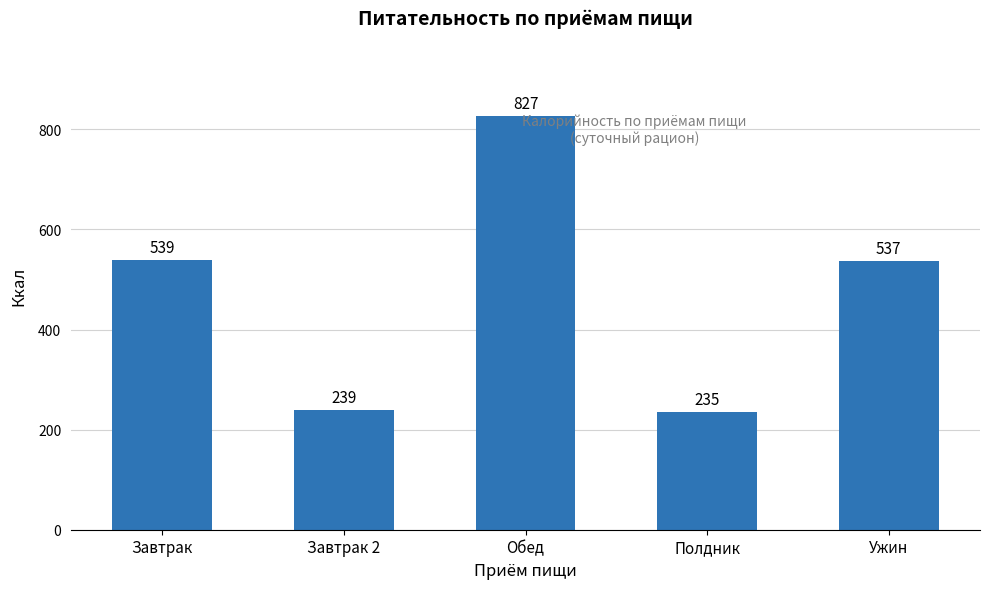

True or false: the data shows 827.6 at Обед.

True